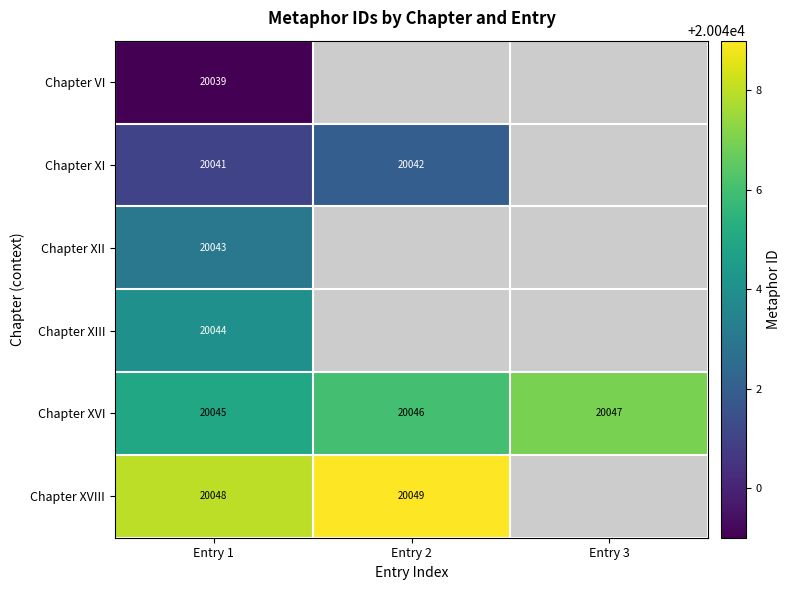

Rank the series at Entry 1 from lowest to highest value.

Chapter VI, Chapter XI, Chapter XII, Chapter XIII, Chapter XVI, Chapter XVIII